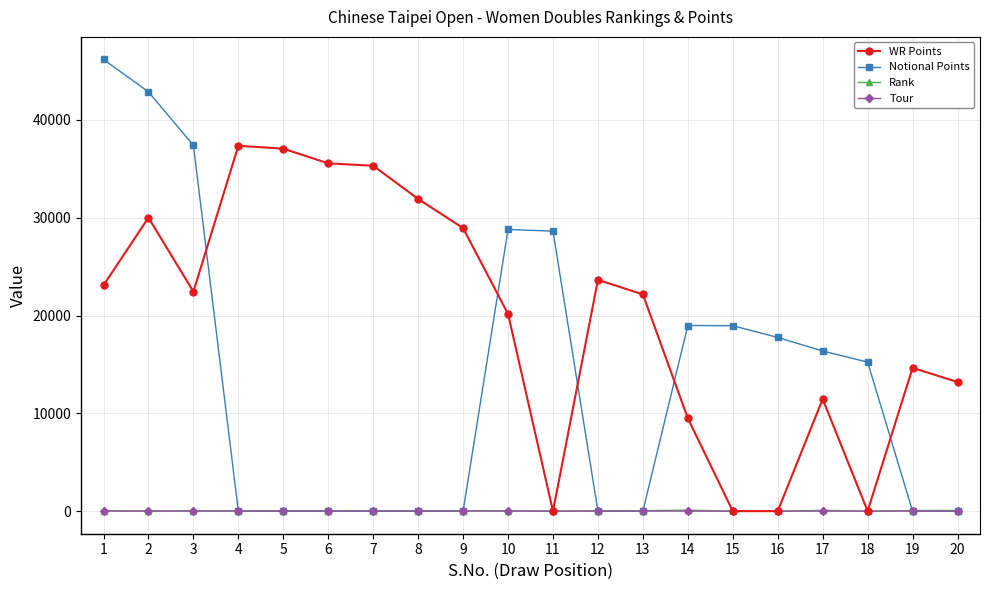

What is the greatest value displayed?

46180